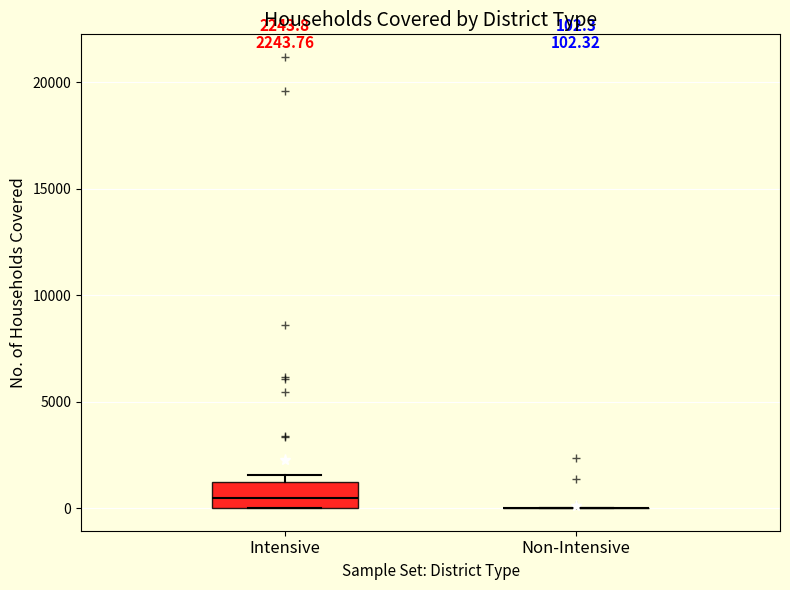

Which box is the tallest, from its lower edge to its upper edge?

Intensive